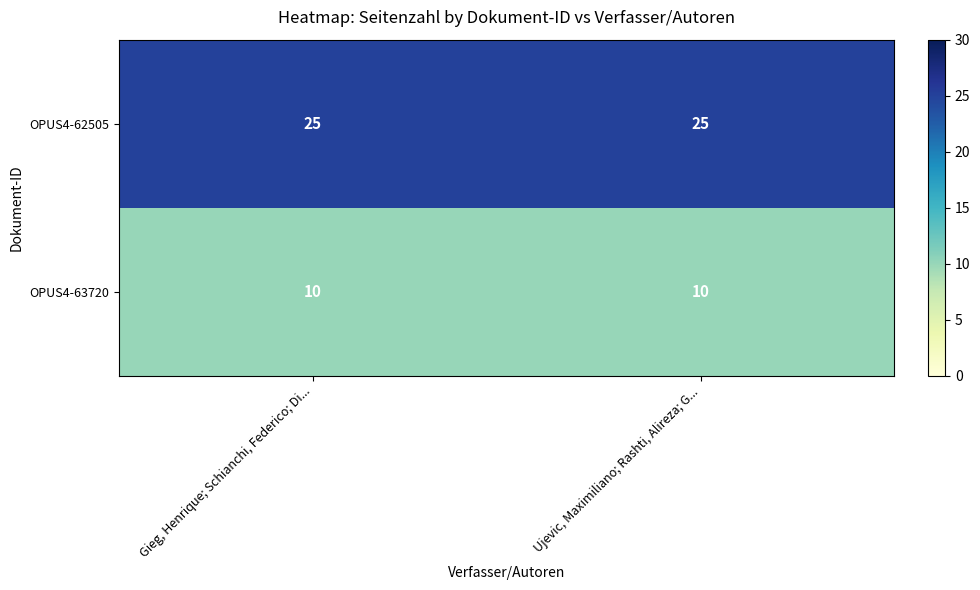

What is the sum of the OPUS4-63720 values at Gieg, Henrique; Schianchi, Federico; Di... and Ujevic, Maximiliano; Rashti, Alireza; G...?

20